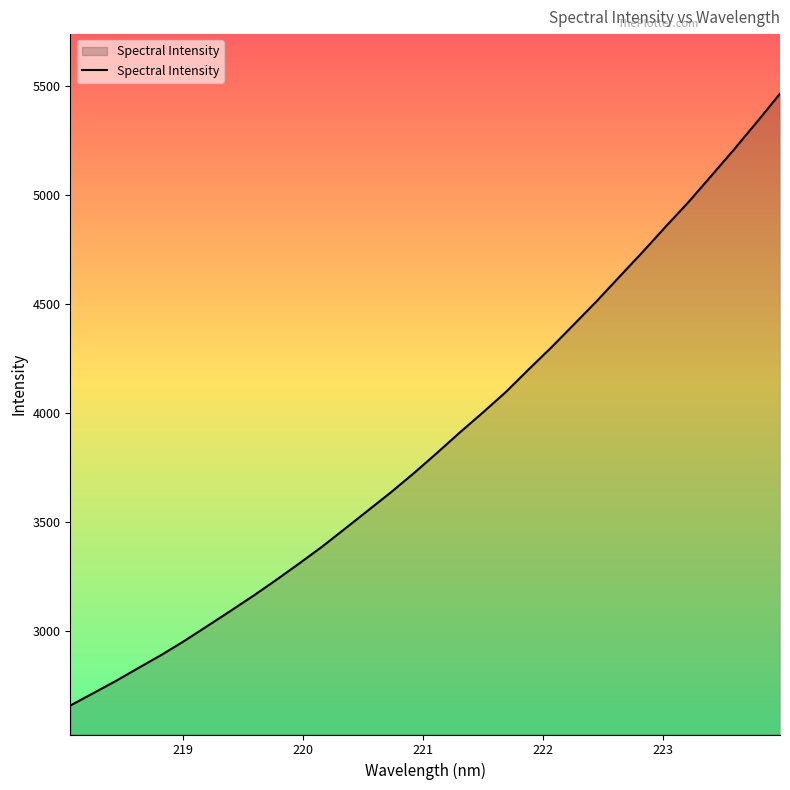

How many lines are shown in the chart?

1